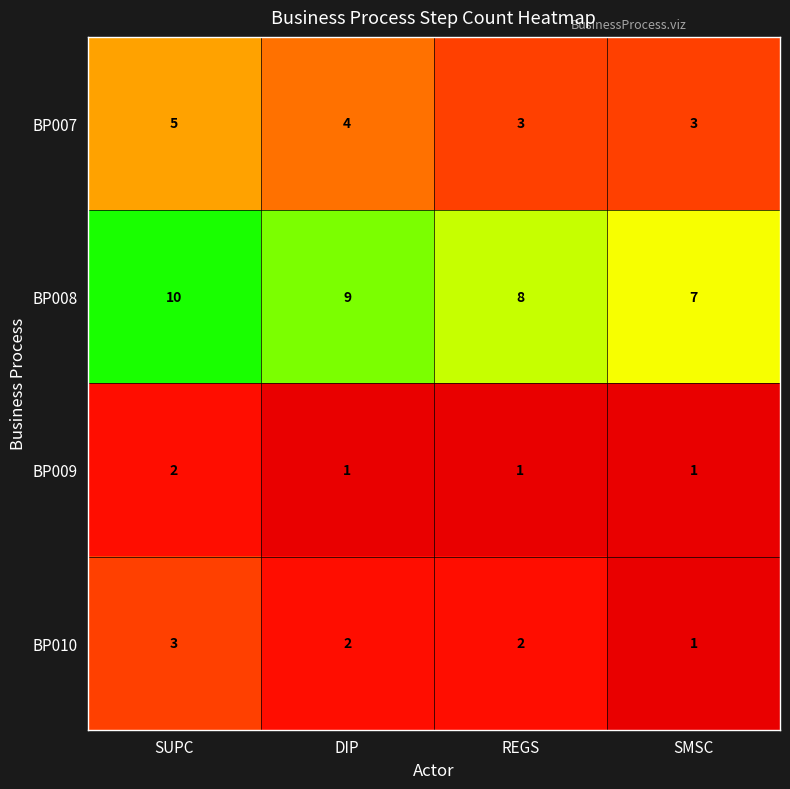

At which label does BP007 first exceed 4?

SUPC